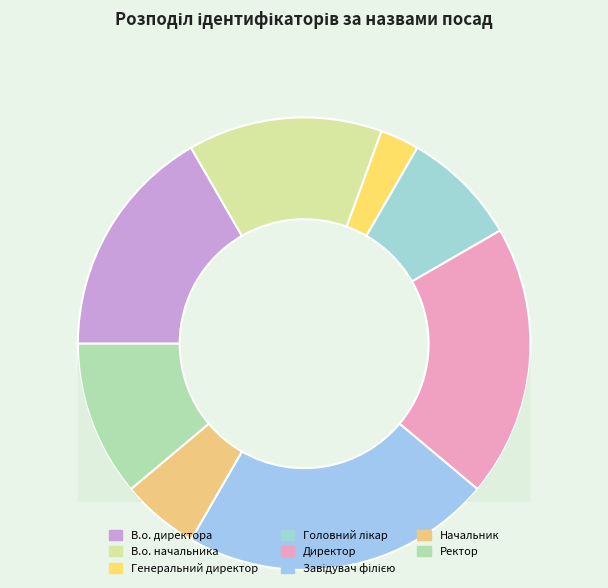

To the nearest percent, what is the average slice percentage?

12%